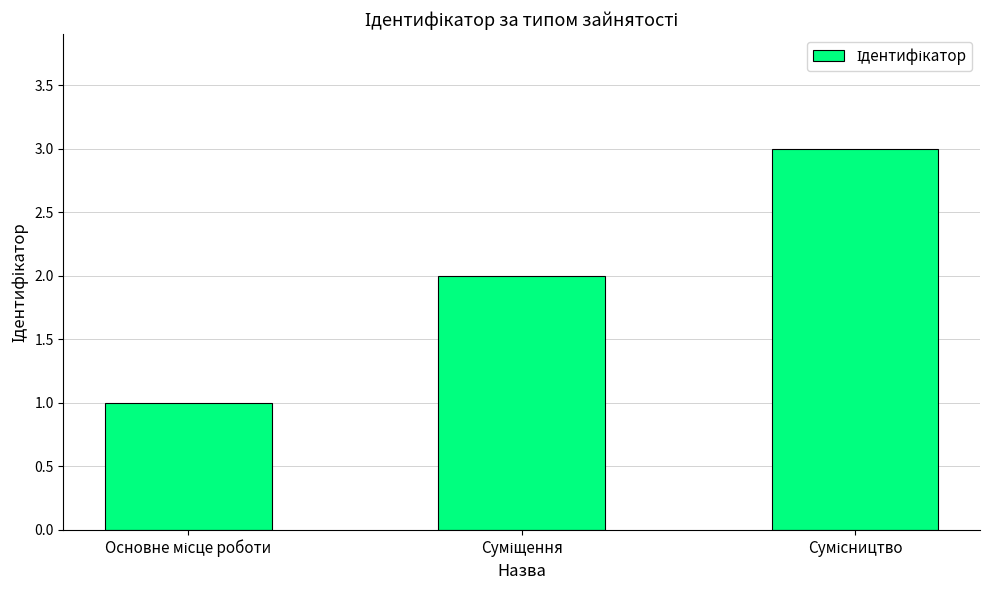

What is the greatest value displayed?

3